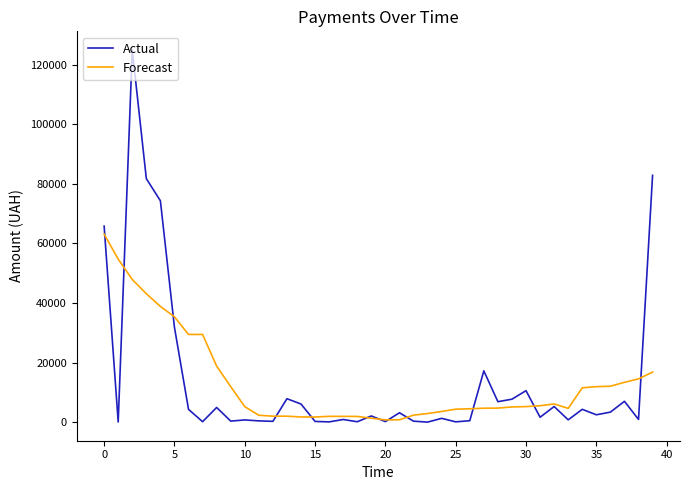

What is the minimum value shown in the chart?

37.4